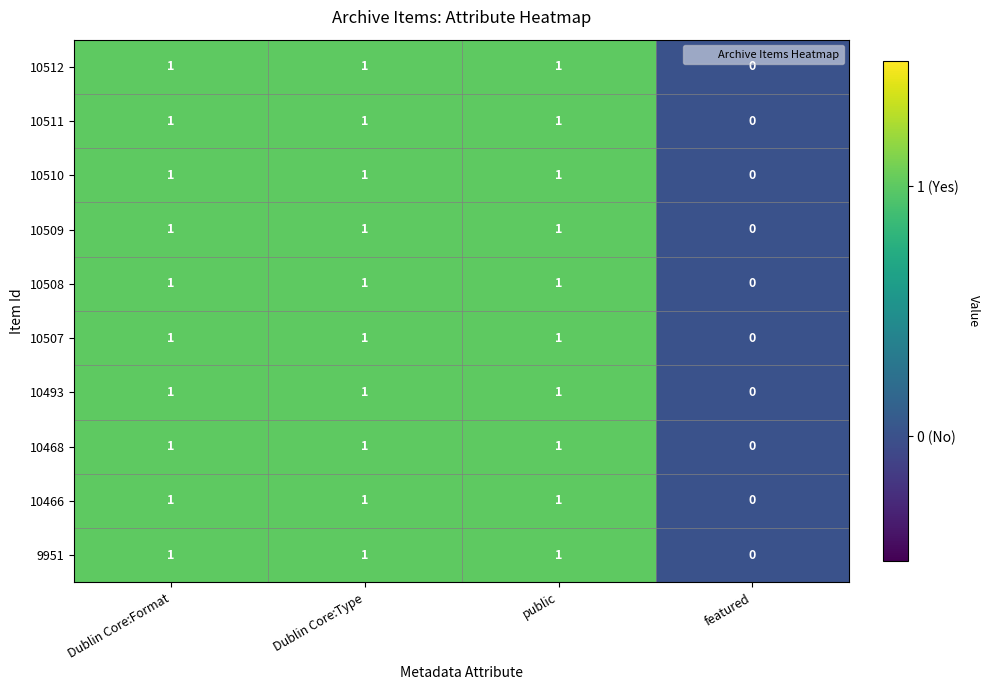

At which label is 10493 closest to 0?

featured